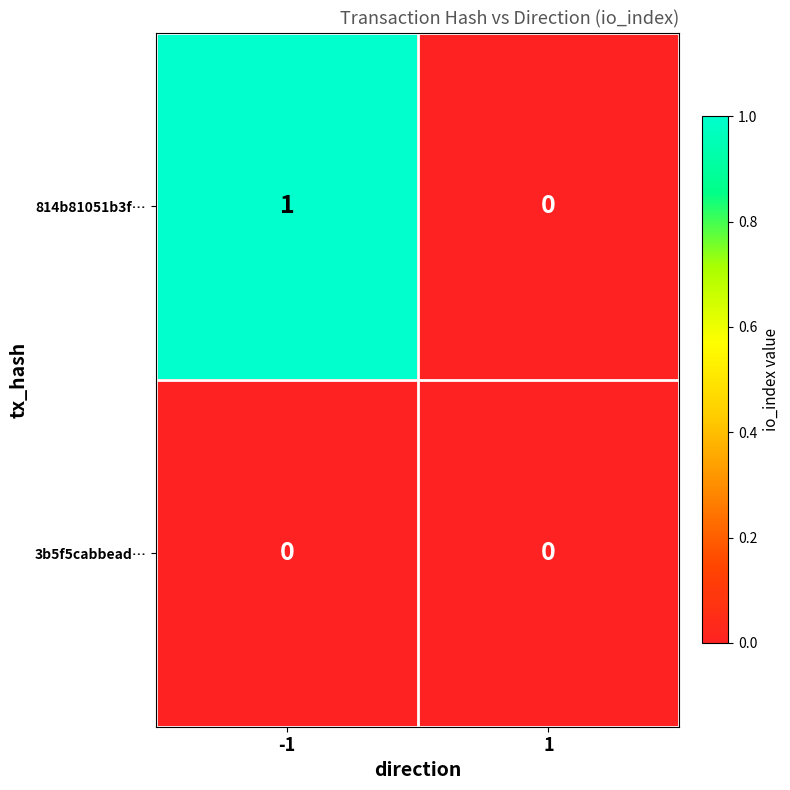

Count the number of data series in this chart.

2